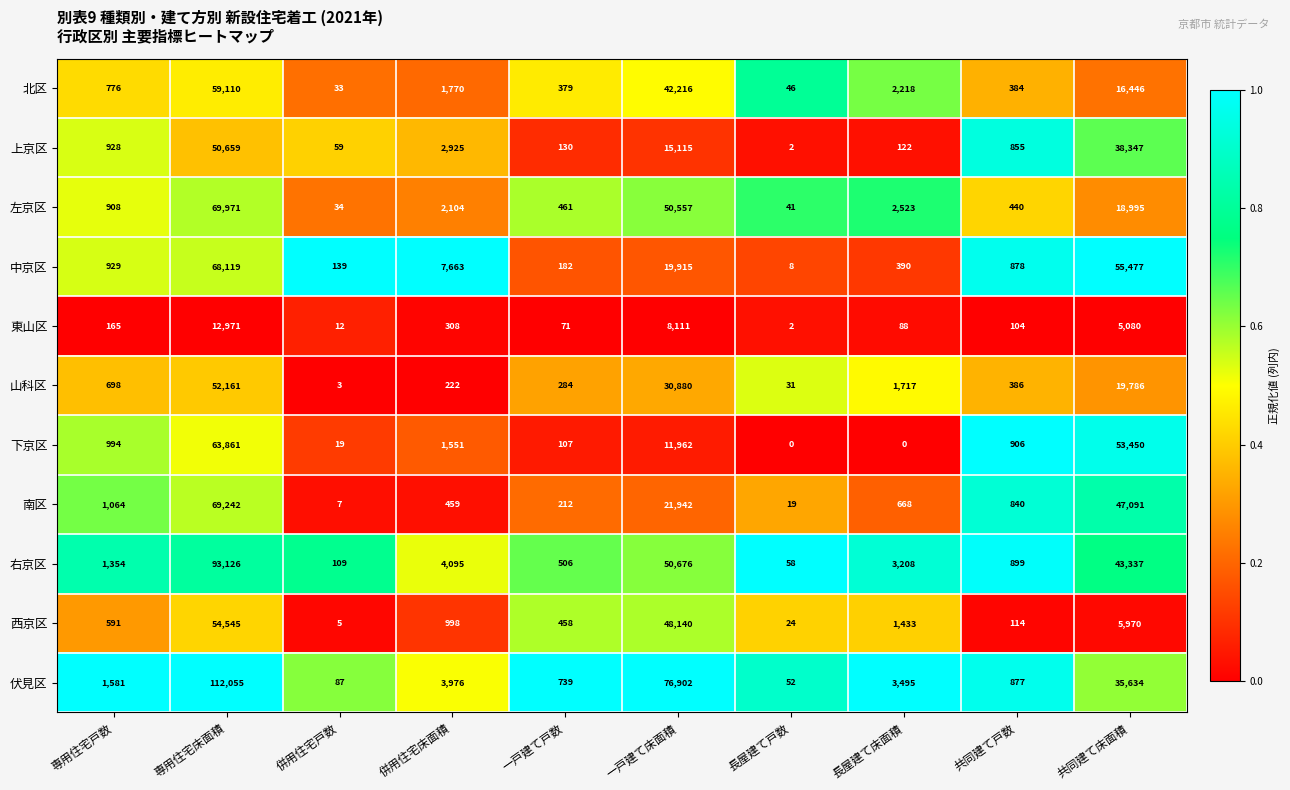

True or false: 南区 has a value of 975 at 長屋建て床面積.

False